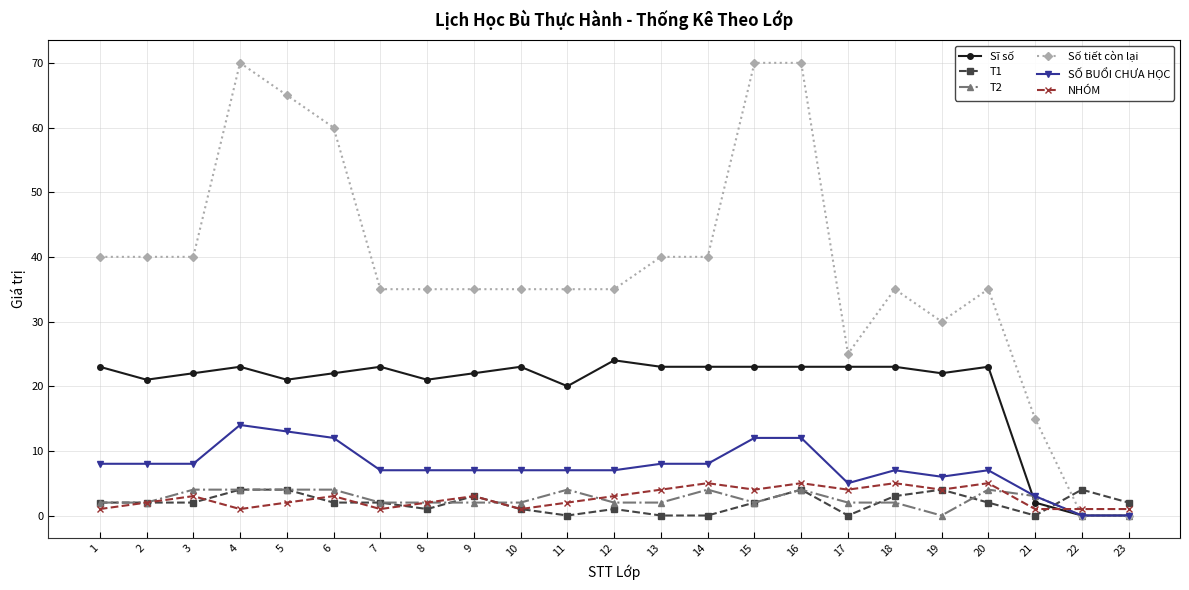

How many lines are shown in the chart?

6